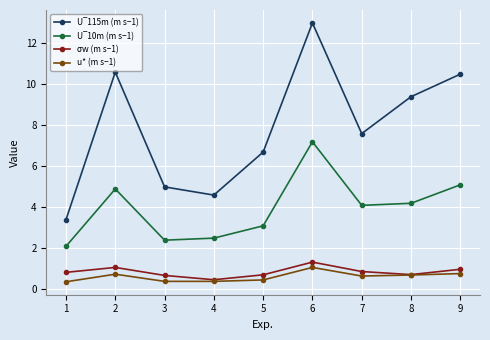

Which label corresponds to the largest value in the chart?

6